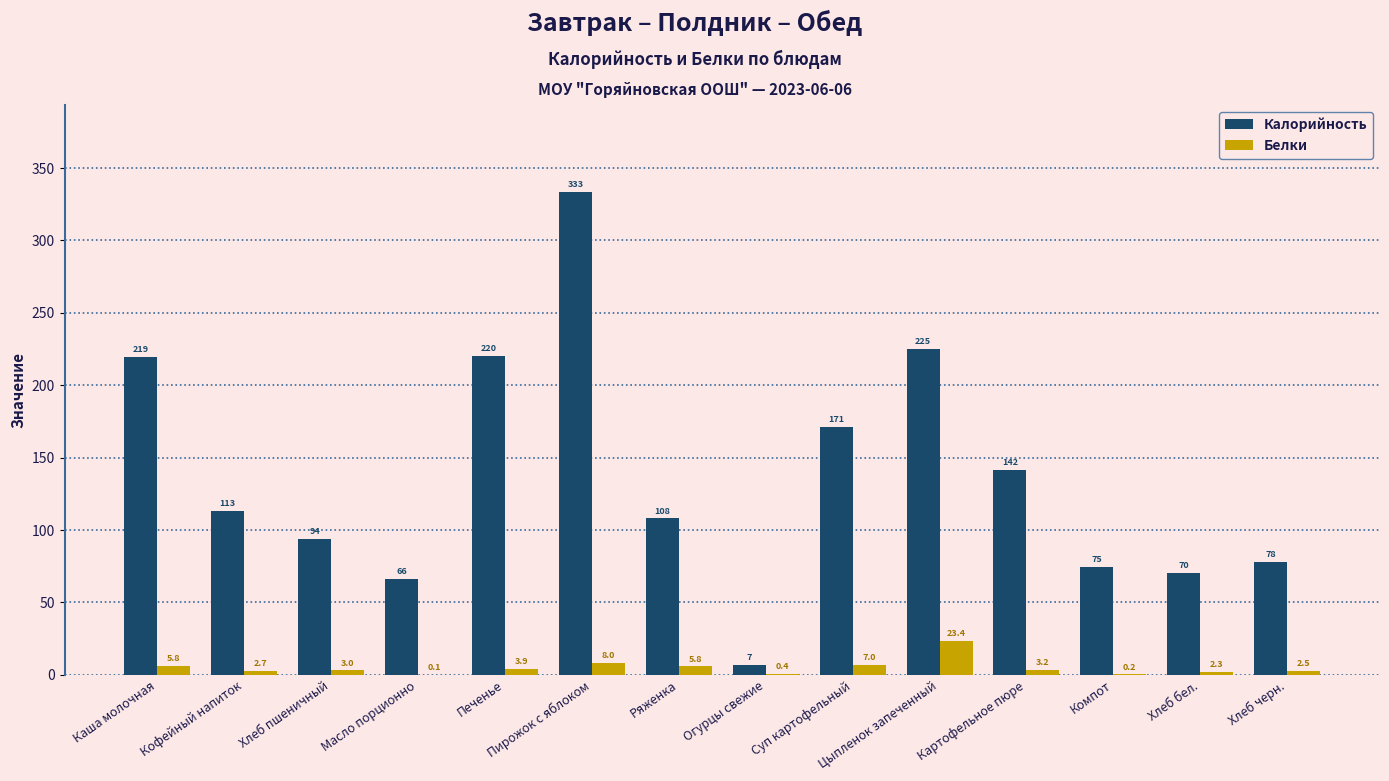

The Белки series shows 0.1 at Масло порционно. True or false?

True